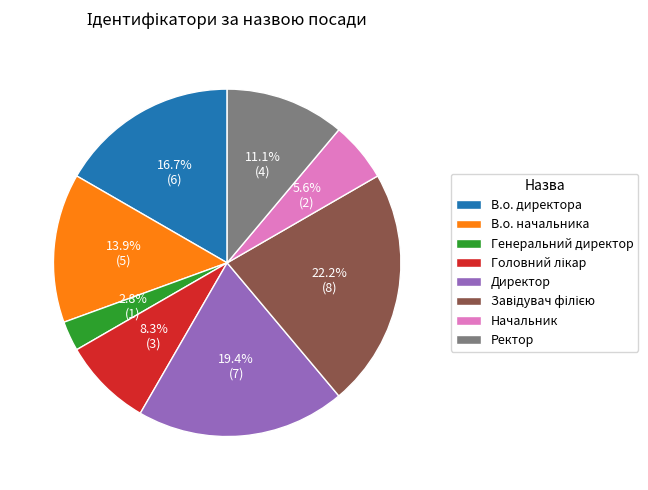

What is the smallest slice in the pie chart?

Генеральний директор